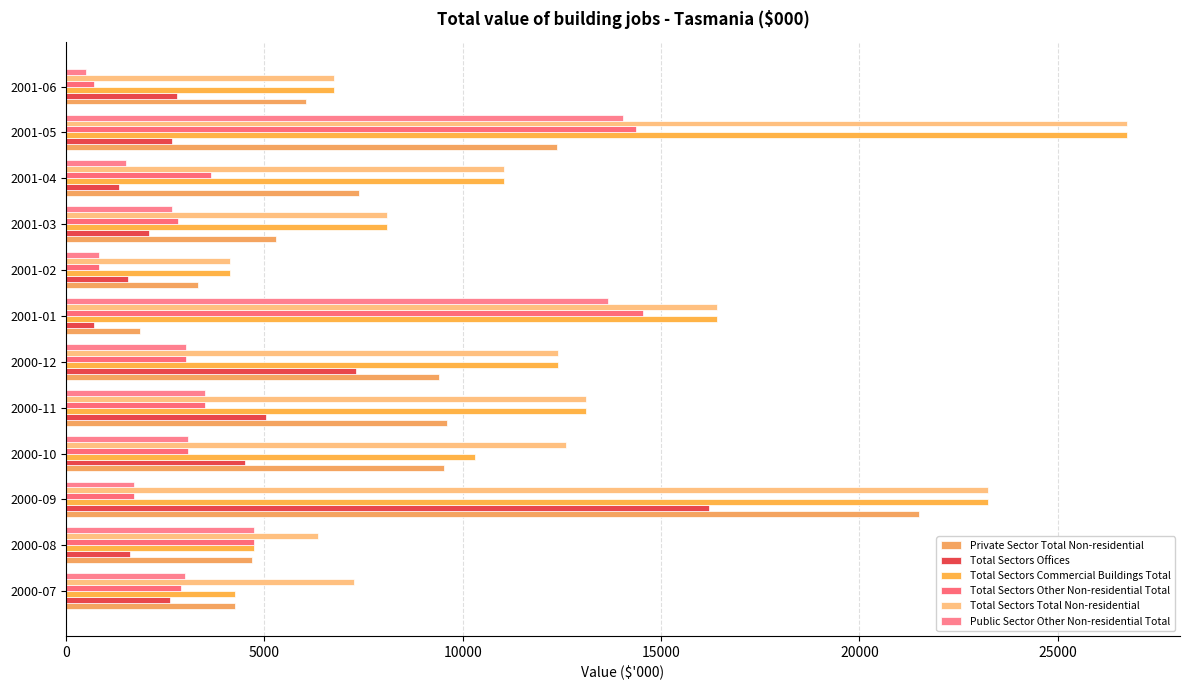

Reading left to right, extract all data points from this chart.

Private Sector Total Non-residential: 4261	4681	21508	9534	9593	9389	1858	3322	5282	7386	12371	6059
Total Sectors Offices: 2621	1620	16219	4516	5027	7313	710	1557	2099	1326	2680	2784
Total Sectors Commercial Buildings Total: 4261	4739	23231	10318	13106	12408	16408	4142	8099	11031	26743	6757
Total Sectors Other Non-residential Total: 2895	4739	1723	3081	3514	3019	14550	820	2817	3645	14371	698
Total Sectors Total Non-residential: 7256	6359	23231	12614	13106	12408	16408	4142	8099	11031	26743	6757
Public Sector Other Non-residential Total: 2995	4739	1723	3081	3514	3019	13650	820	2662	1504	14041	505